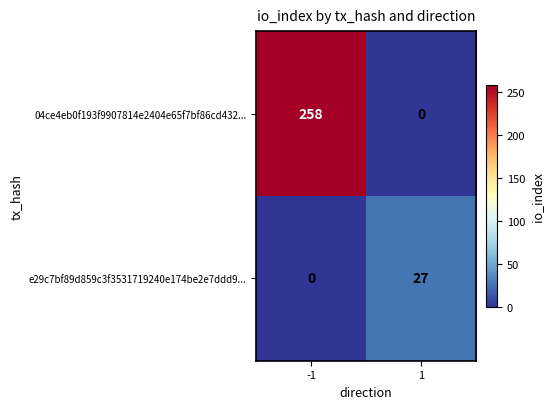

What is the difference between the maximum and minimum values in the 04ce4eb0f193f9907814e2404e65f7bf86cd432... series?

258